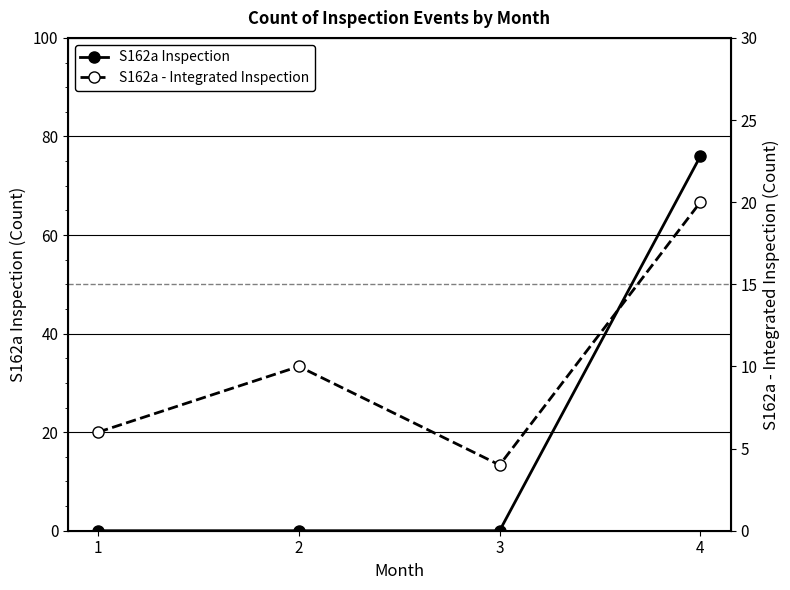

What are all the series names shown in the legend?

S162a Inspection, S162a - Integrated Inspection